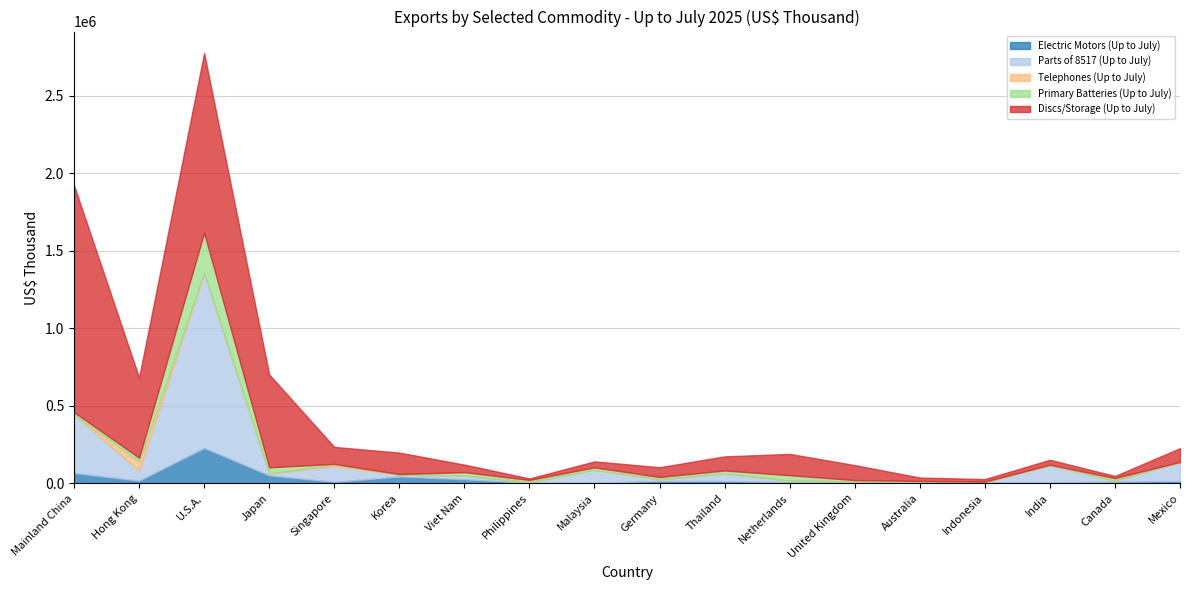

Which series changed the most between Singapore and United Kingdom?

Parts of 8517 (Up to July)